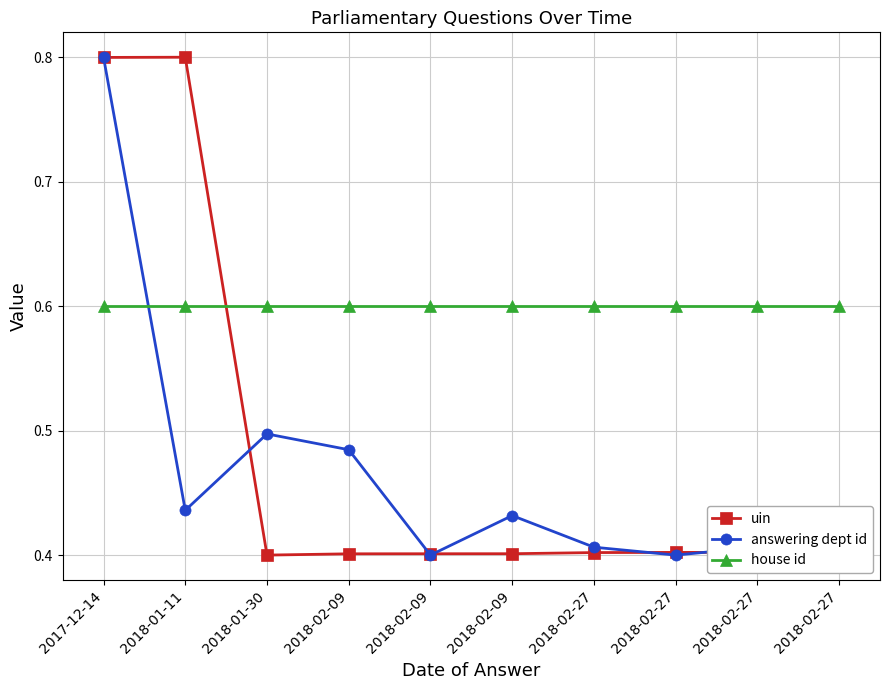

What is the value of the answering dept id point at the 7th from the left?

0.4